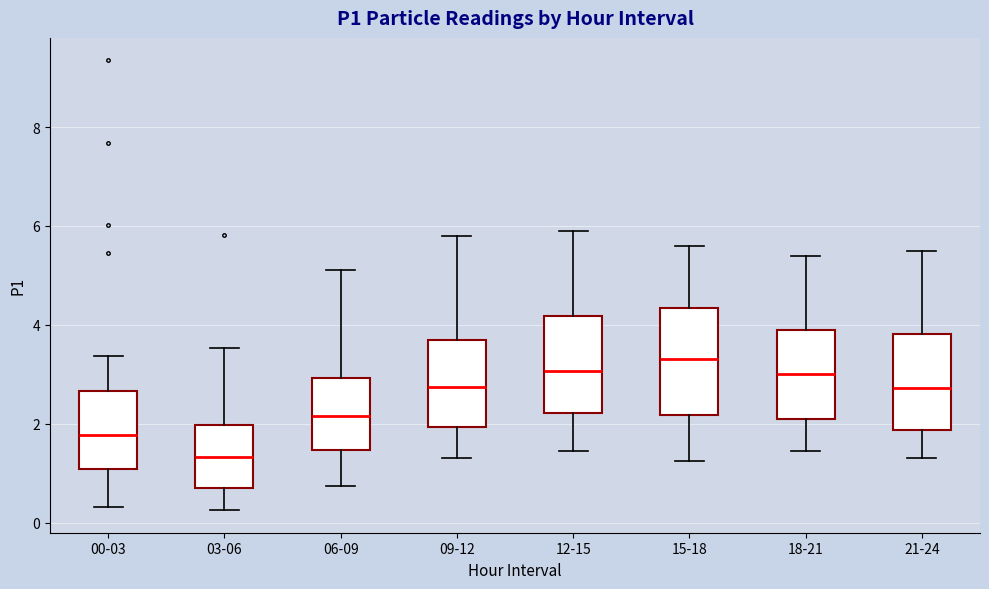

Reading left to right, transcribe this box plot: for each box, give where its median line is, the range the box spans, and where its two whiskers end, as read against the y-axis. The values are not printed on the chart, so give them approximately, as read against the axis.

00-03: median 1.8, box 1.0 to 2.6, whiskers 0.4 to 3.4
03-06: median 1.4, box 0.8 to 2.0, whiskers 0.2 to 3.6
06-09: median 2.2, box 1.4 to 3.0, whiskers 0.8 to 5.2
09-12: median 2.8, box 2.0 to 3.6, whiskers 1.4 to 5.8
12-15: median 3.0, box 2.2 to 4.2, whiskers 1.4 to 6.0
15-18: median 3.4, box 2.2 to 4.4, whiskers 1.2 to 5.6
18-21: median 3.0, box 2.2 to 4.0, whiskers 1.4 to 5.4
21-24: median 2.8, box 1.8 to 3.8, whiskers 1.4 to 5.6